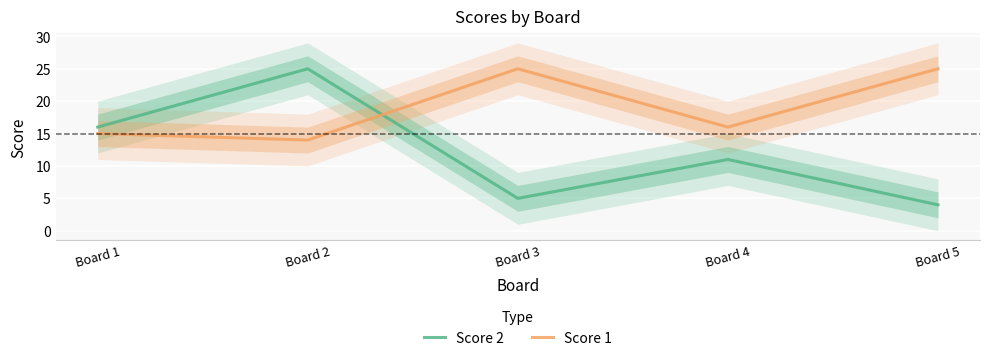

True or false: Score 1 has more than 1 points higher than both neighbors.

False